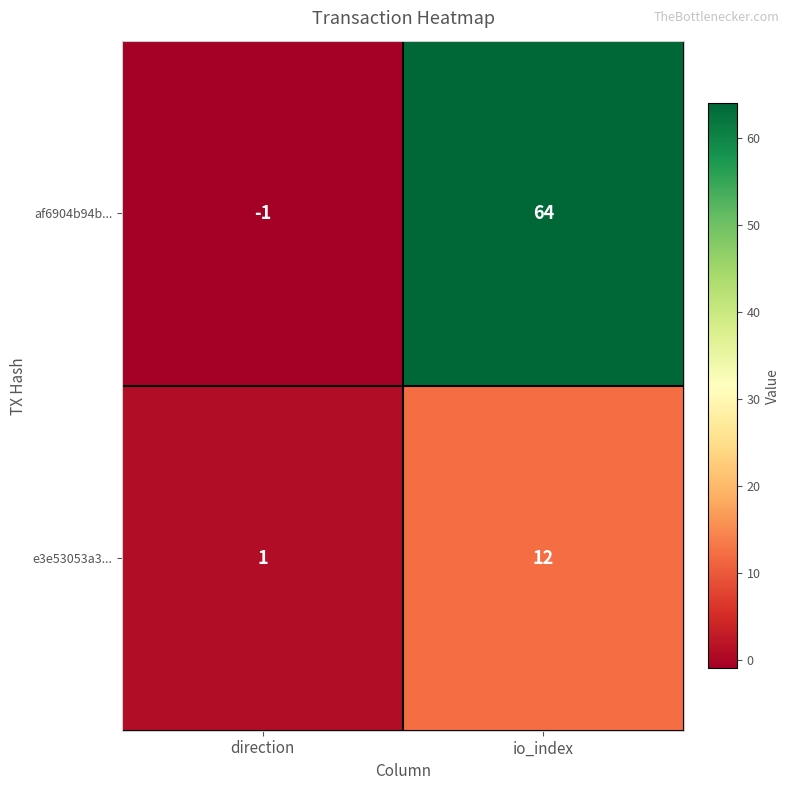

Which series has the largest total across all categories?

af6904b94b...